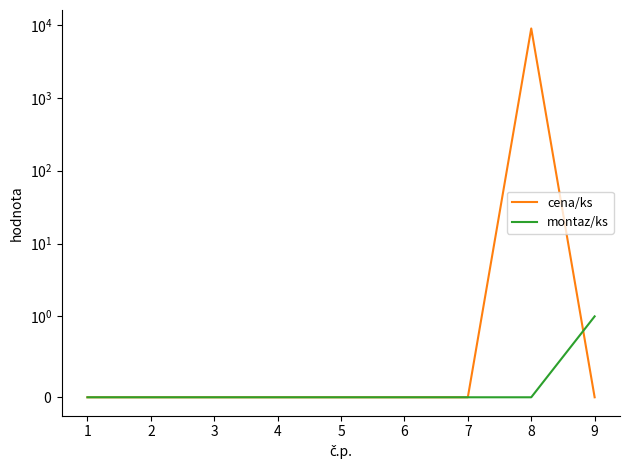

After their last crossing, which series has the higher values: montaz/ks or cena/ks?

montaz/ks